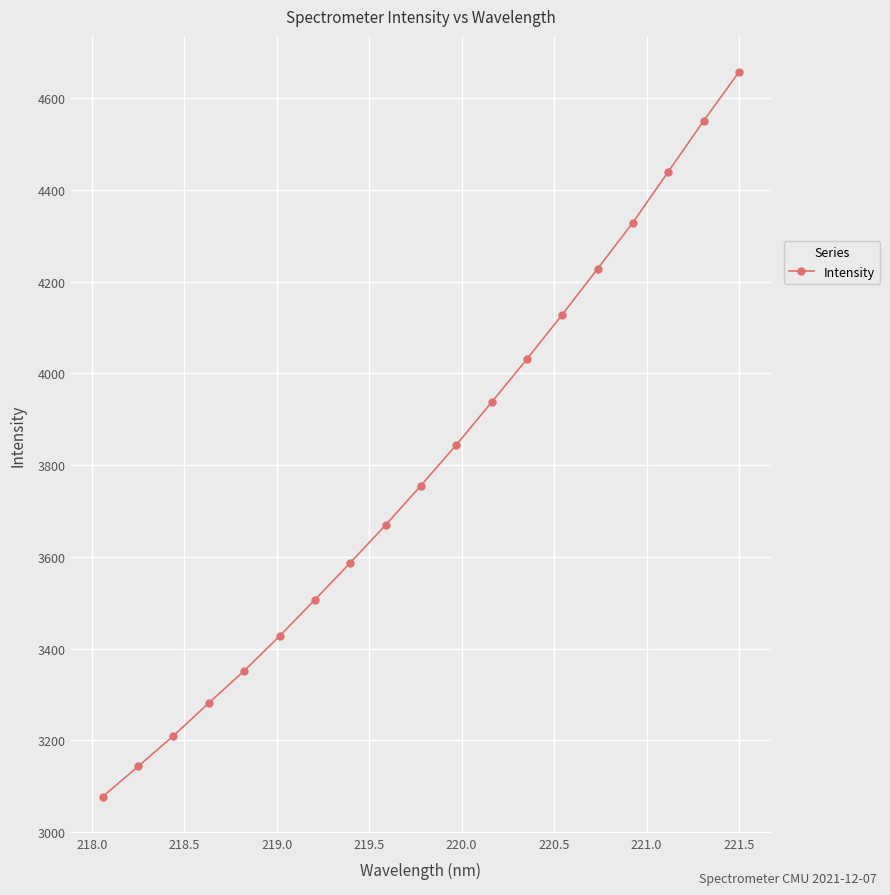

What is the greatest value displayed?

4656.2